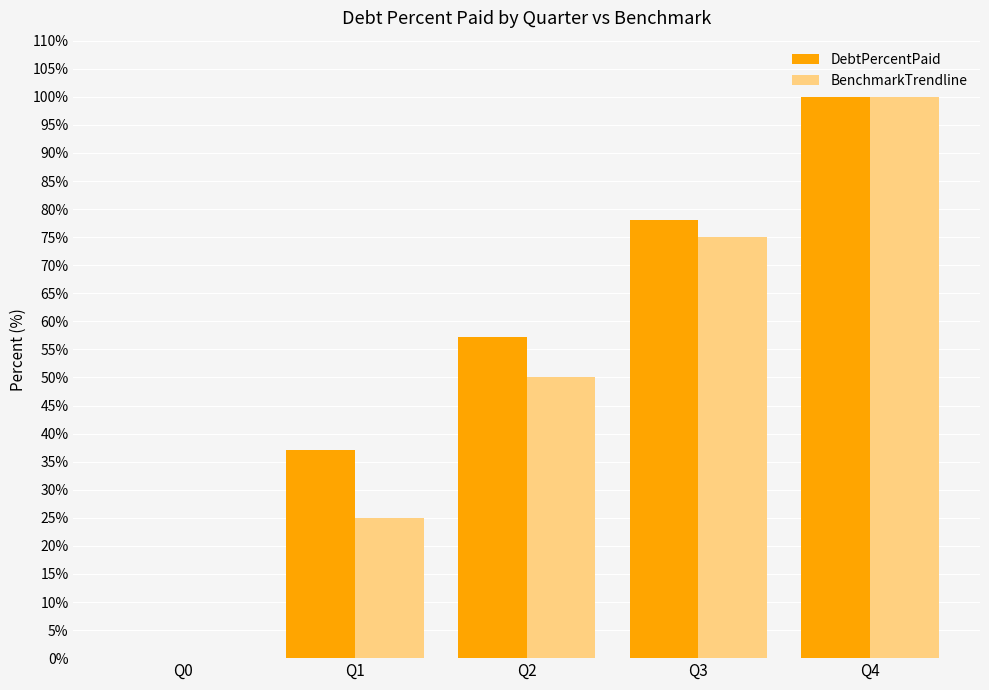

What is the sum of the BenchmarkTrendline values at Q4 and Q1?

125.0